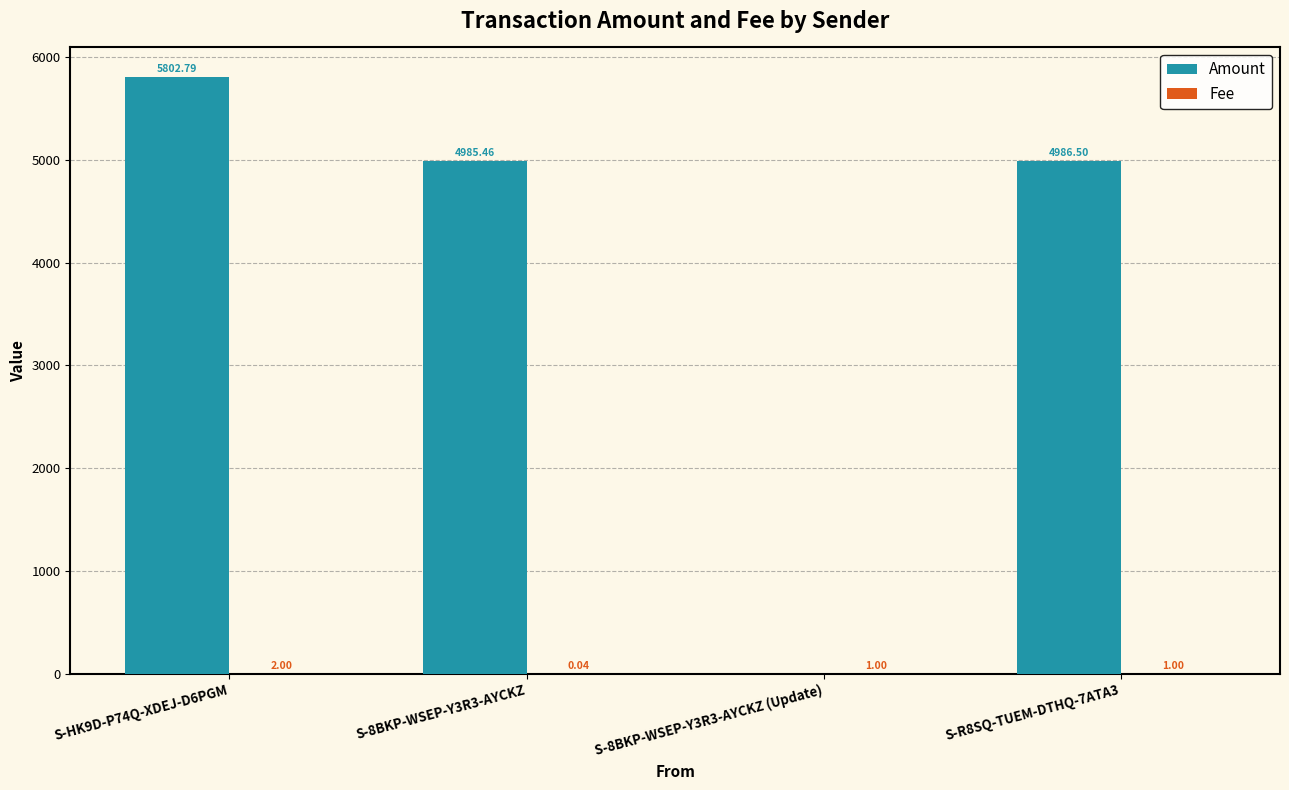

At which category is the sum across all series the highest?

S-HK9D-P74Q-XDEJ-D6PGM